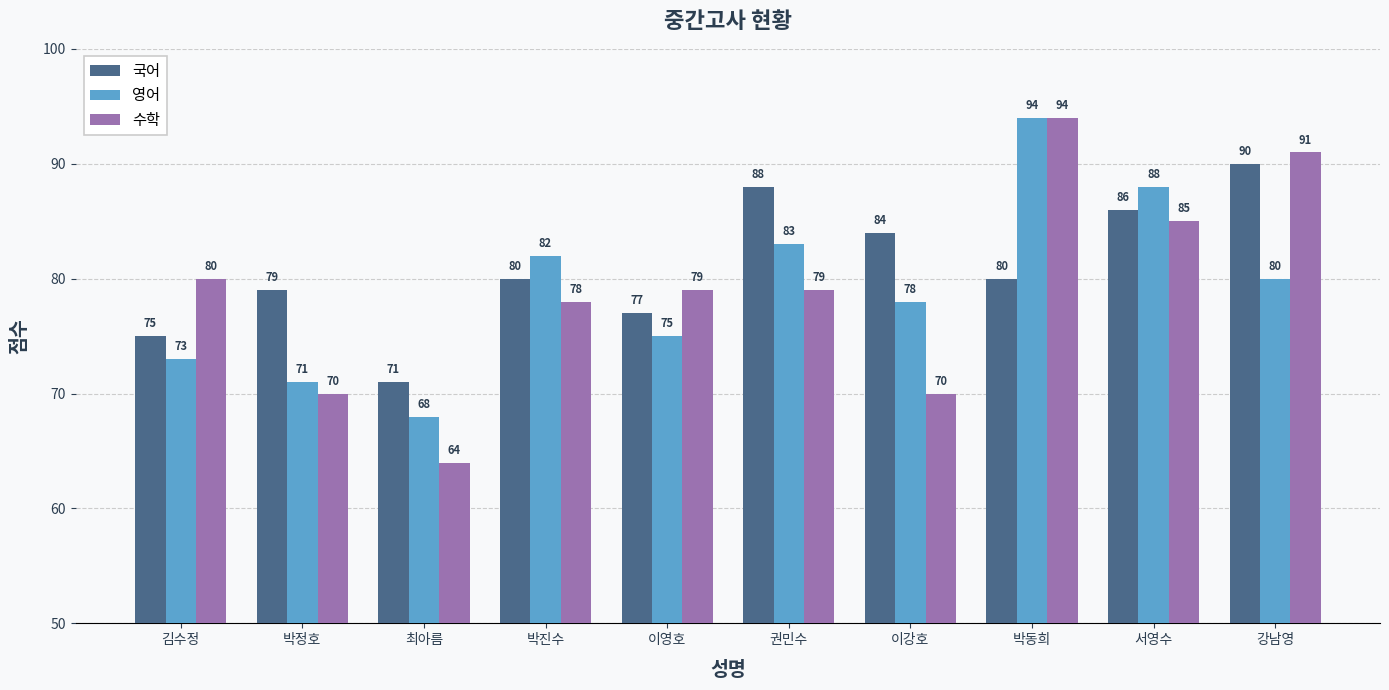

How many bars are there in each group?

3